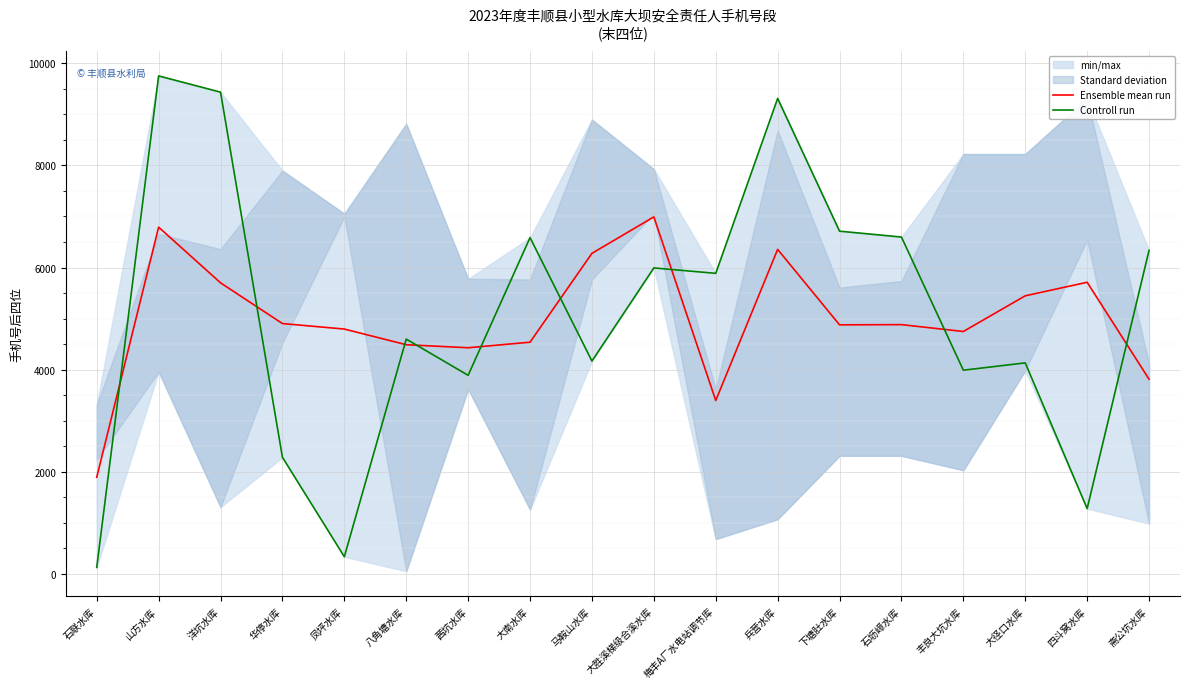

Reading right to left, transcribe all the data shown in this chart.

Ensemble mean run: 3812.3	5711.0	5446.0	4747.0	4881.3	4877.3	6355.3	3395.0	6991.3	6277.7	4537.3	4428.3	4488.0	4794.7	4902.3	5700.7	6790.3	1892.3
Controll run: 6336.0	1278.0	4132.0	3989.0	6597.0	6712.0	9312.0	5886.0	5992.0	4168.0	6586.0	3889.0	4598.0	335.0	2283.0	9435.0	9753.0	126.0